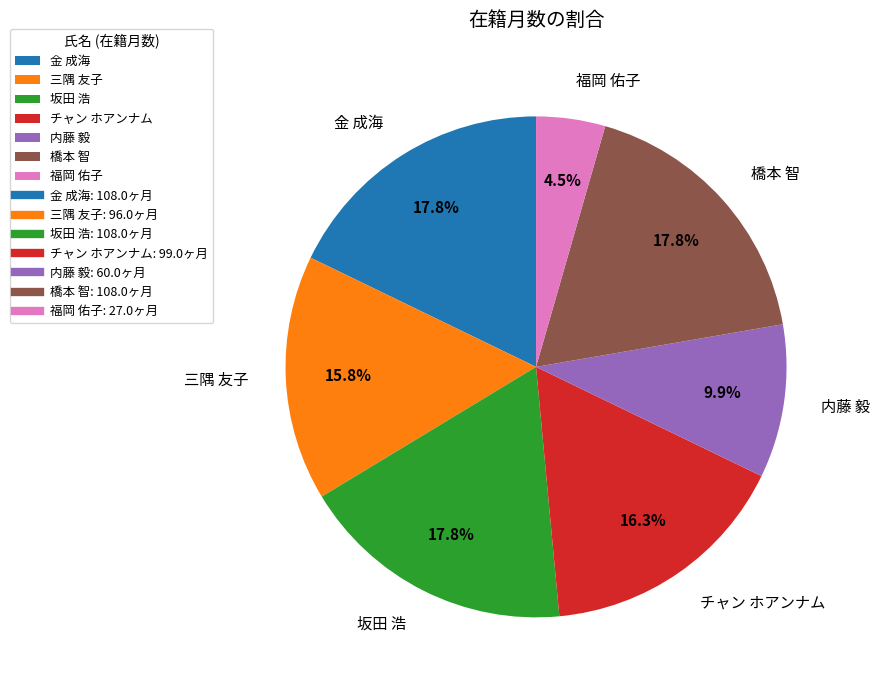

What is the smallest slice in the pie chart?

福岡 佑子